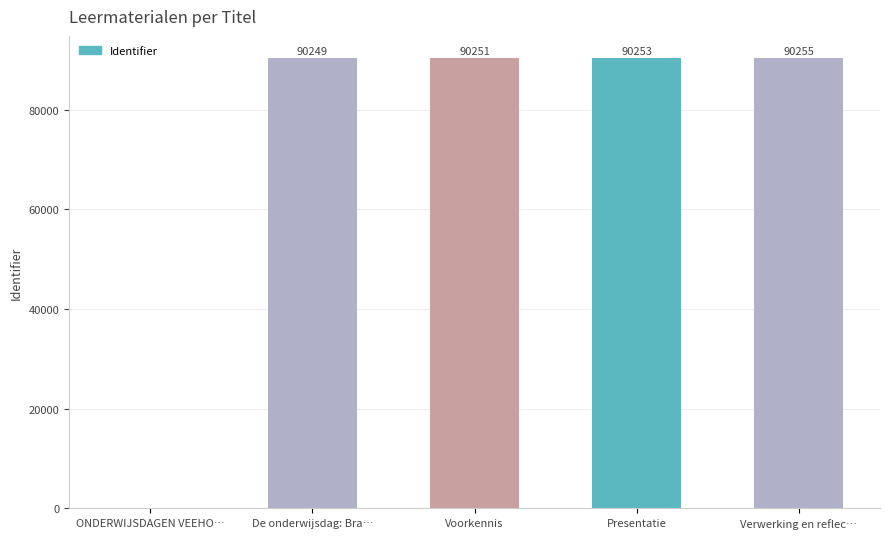

Is it true that the value at Voorkennis is 90251?

True